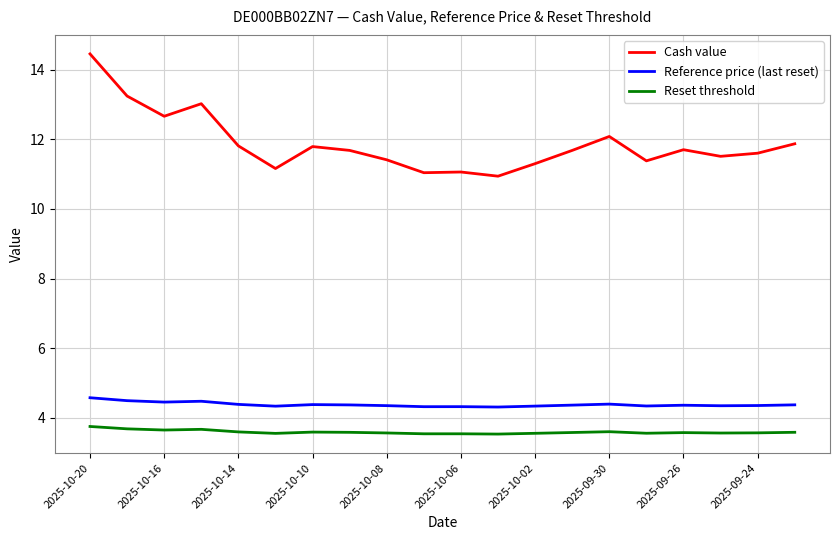

Which series has the largest total across all categories?

Cash value